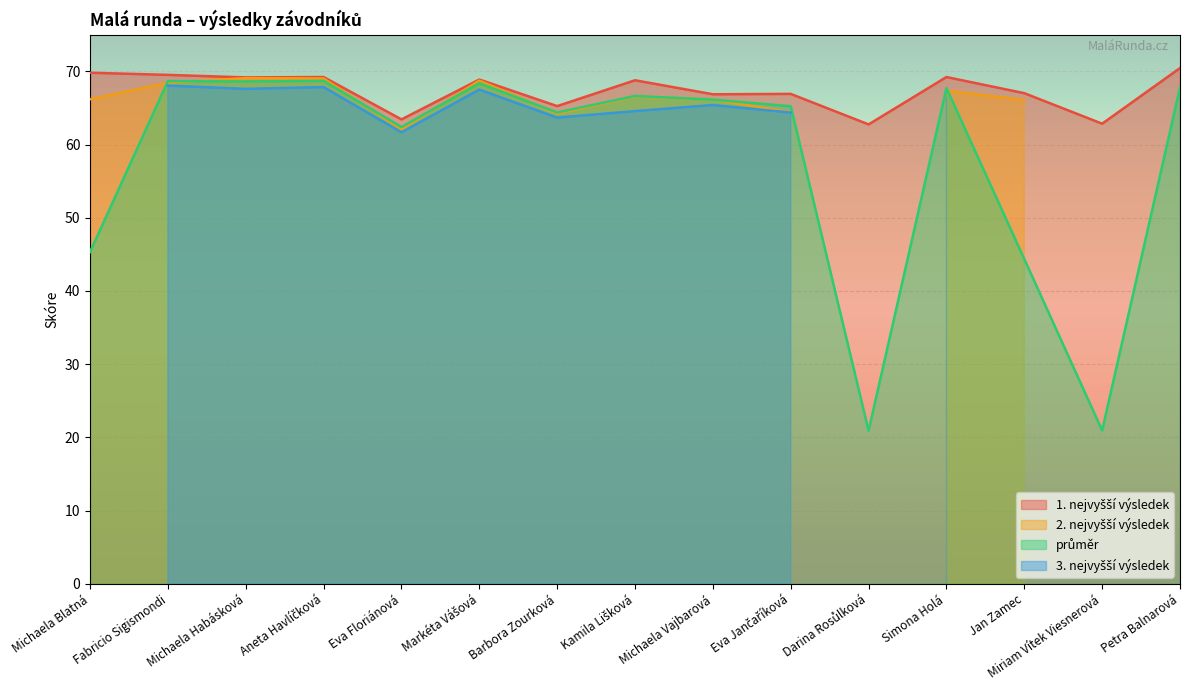

Which series has the largest range (max minus min)?

průměr